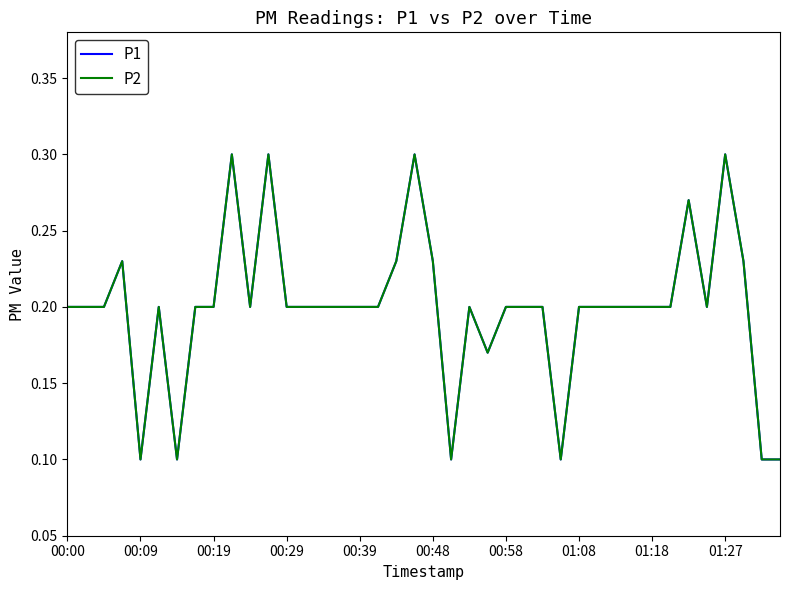

At which label does P1 reach its peak?

01:27